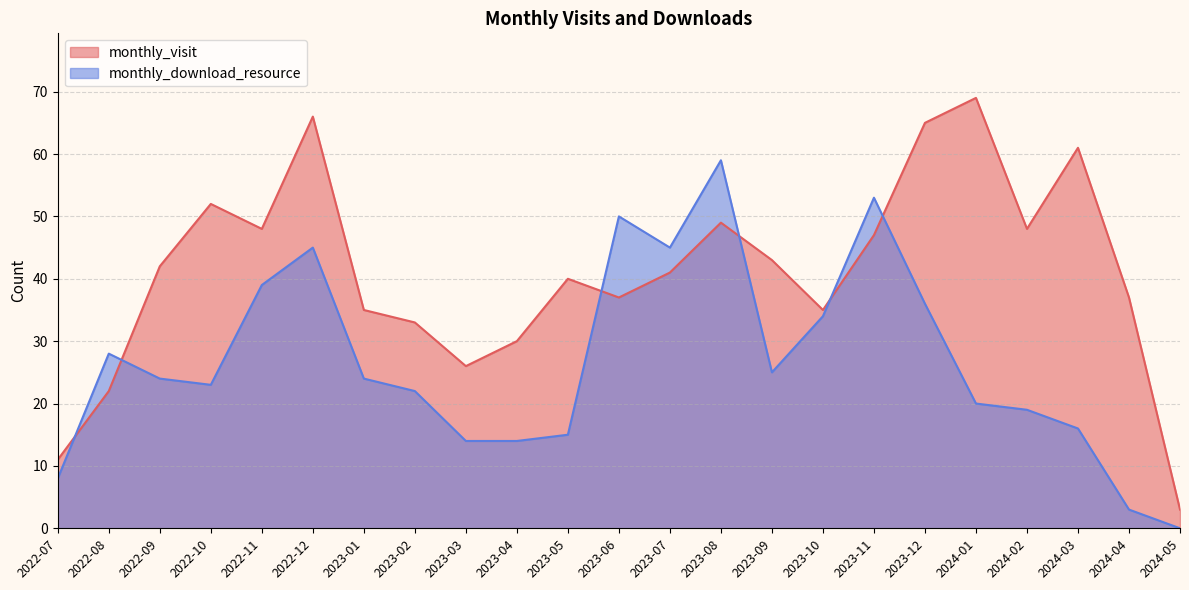

What is the sum of the monthly_download_resource values at 2024-01 and 2023-03?

34